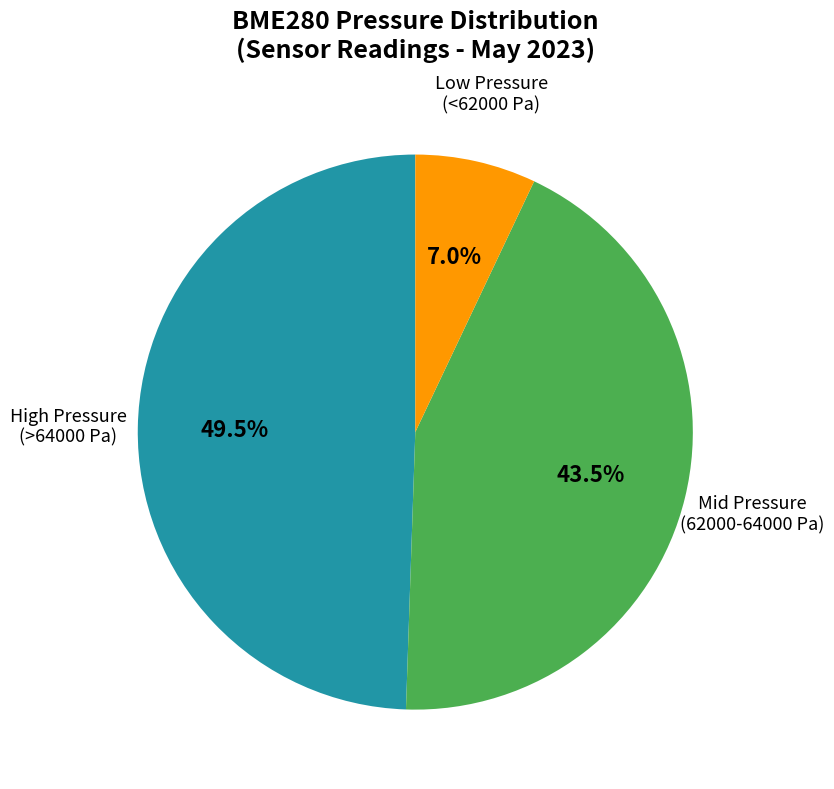

Is there any slice that represents more than half of the pie?

No